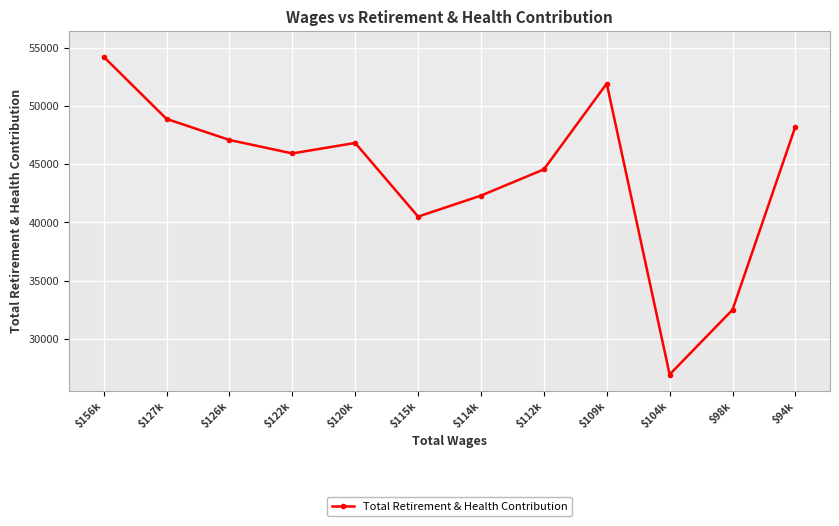

List the labels in order of value, largest first.

$156k, $109k, $127k, $94k, $126k, $120k, $122k, $112k, $114k, $115k, $98k, $104k